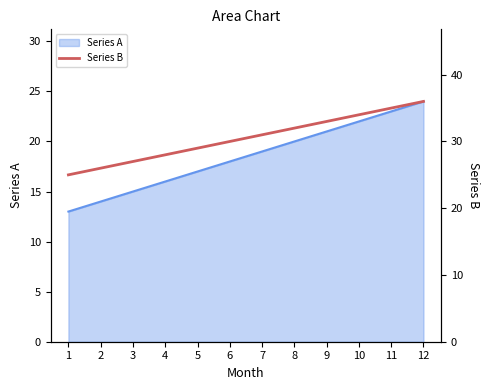

The chart shows a value of 32 at 8. True or false?

True